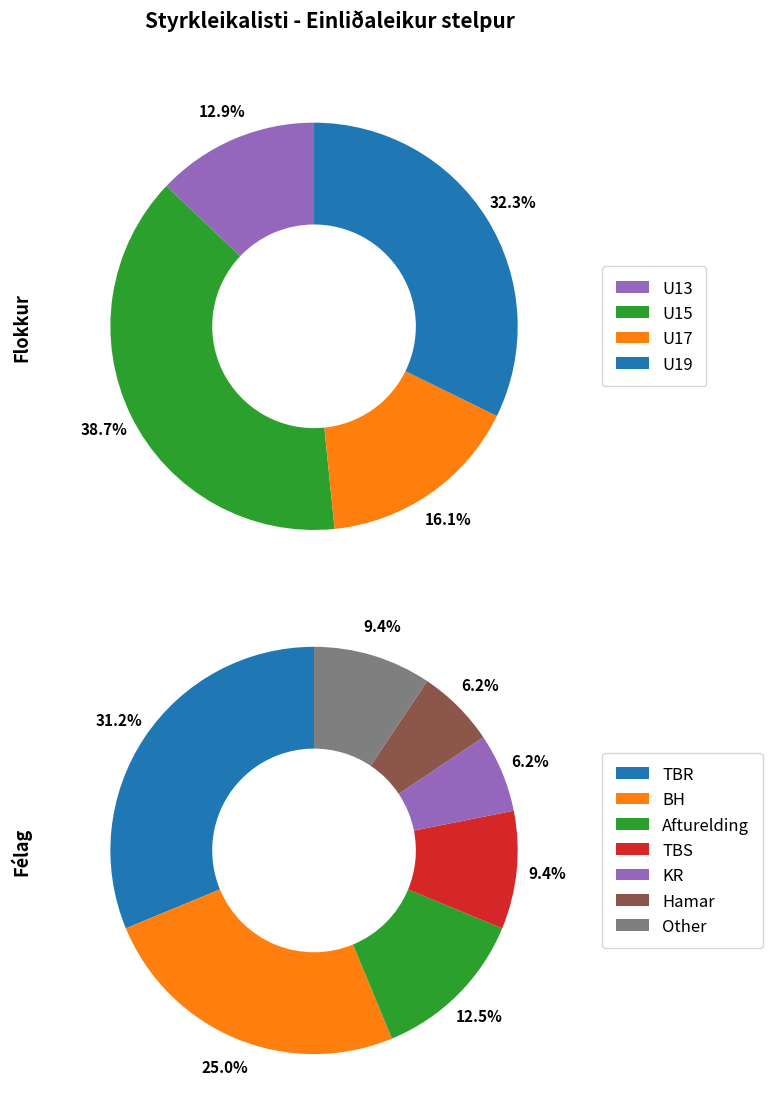

Which category has the smallest portion of the pie?

KR